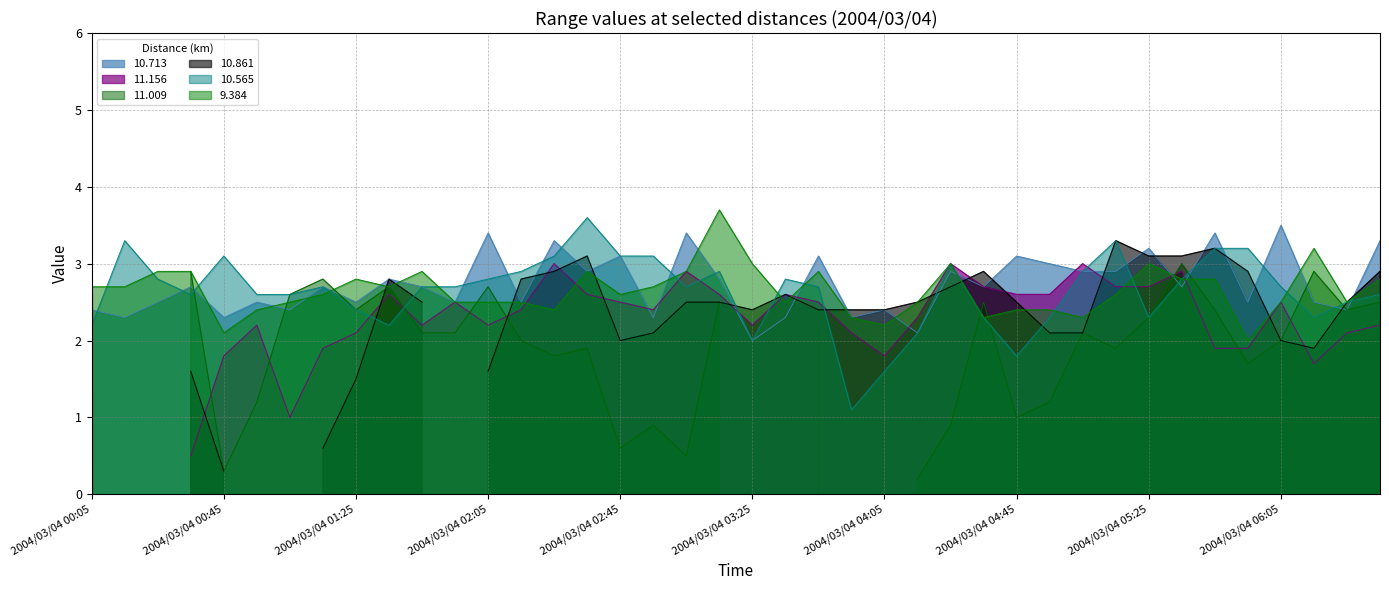

How many interior local valleys does the 10.713 series have?

15